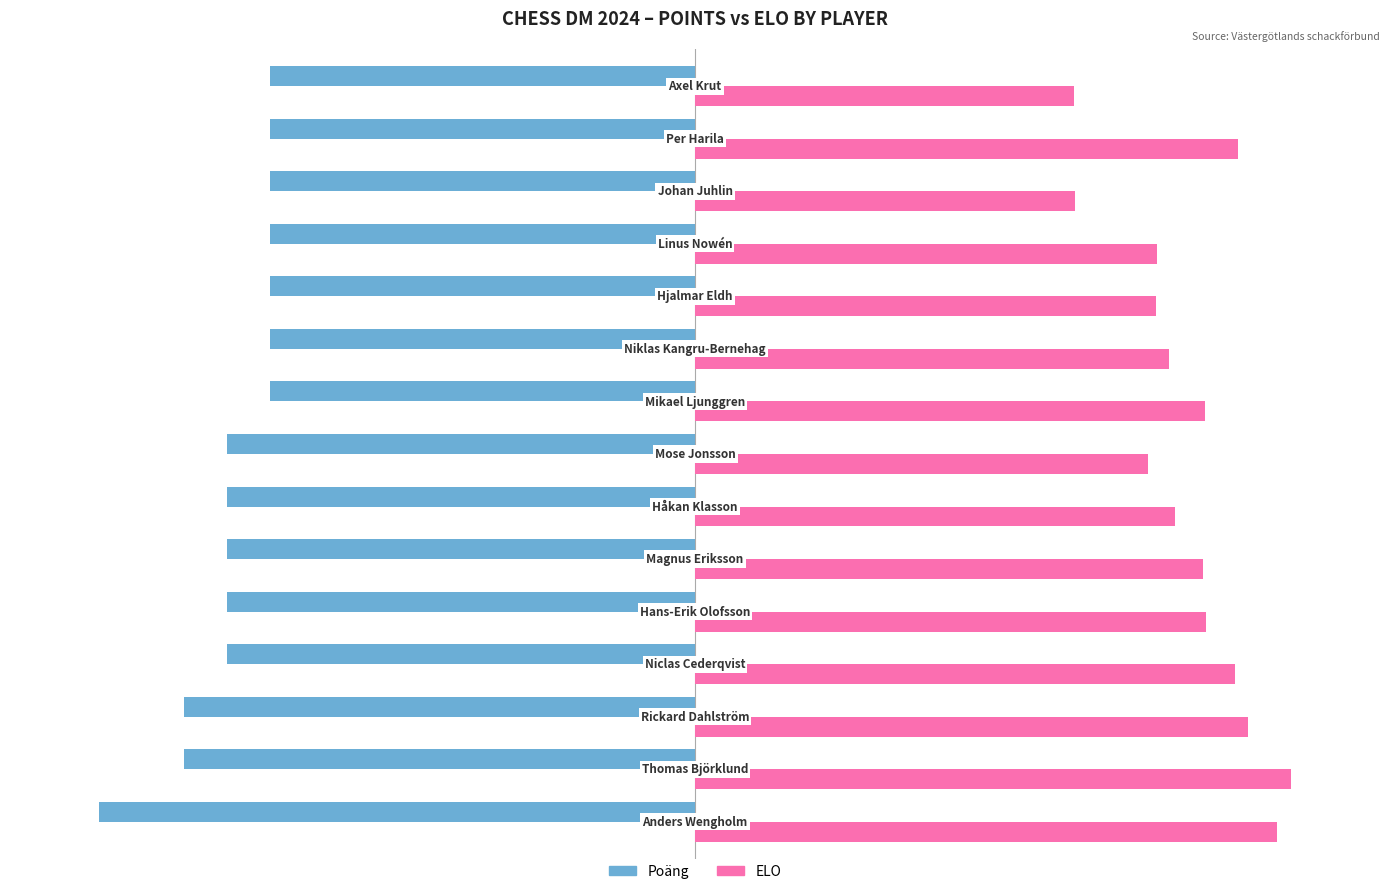

What is the average value of the ELO series?

83.2